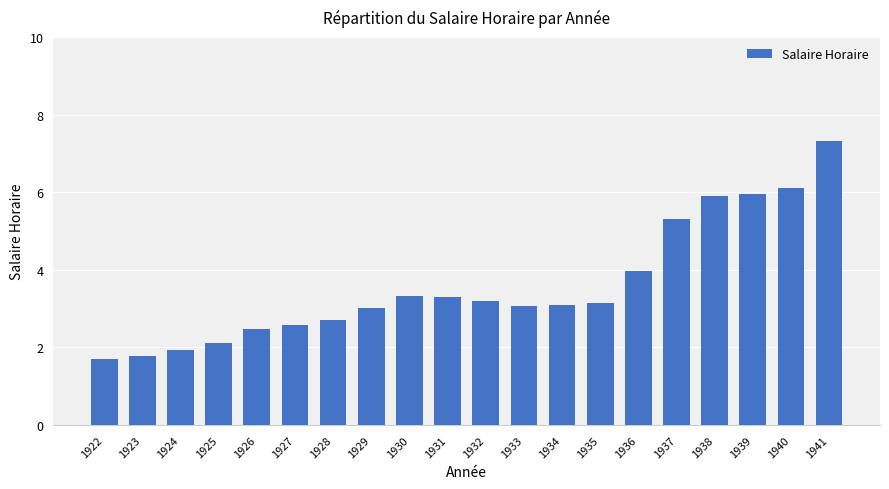

What is the difference between the second highest and second lowest values?

4.3